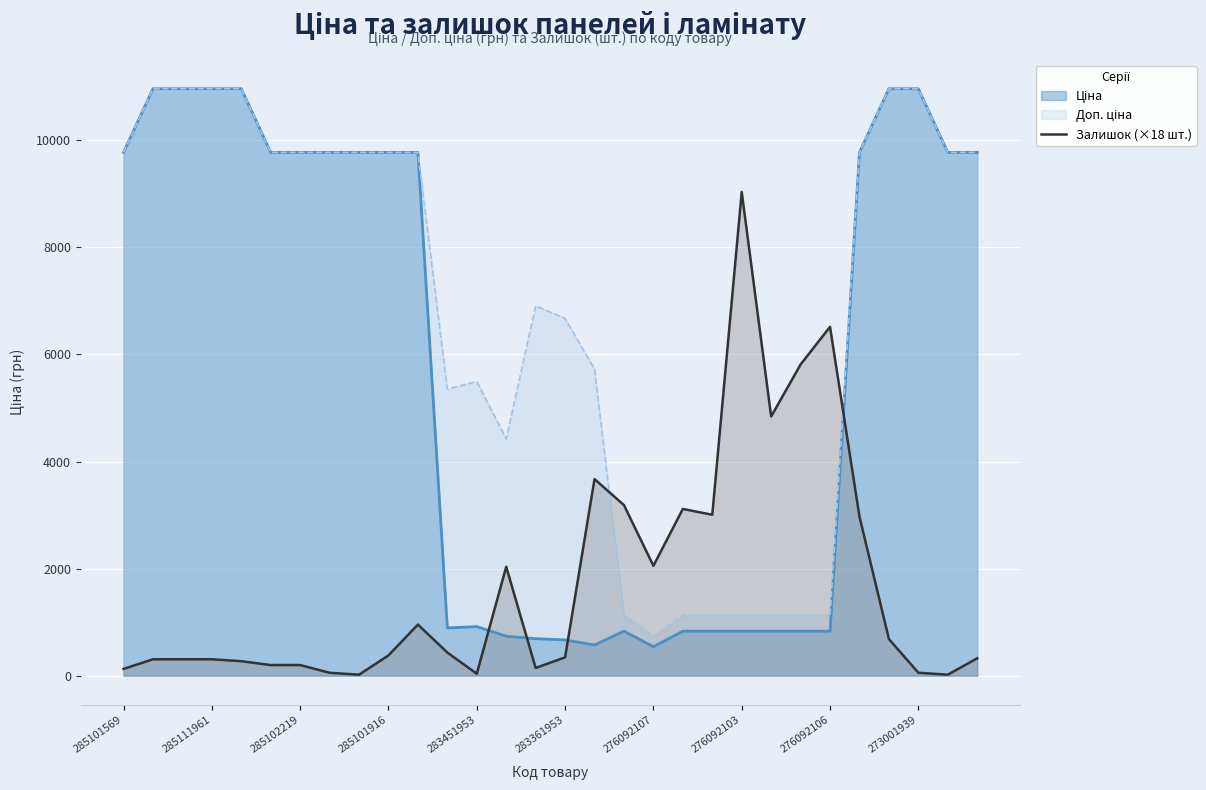

What is the maximum value shown in the chart?

10964.4